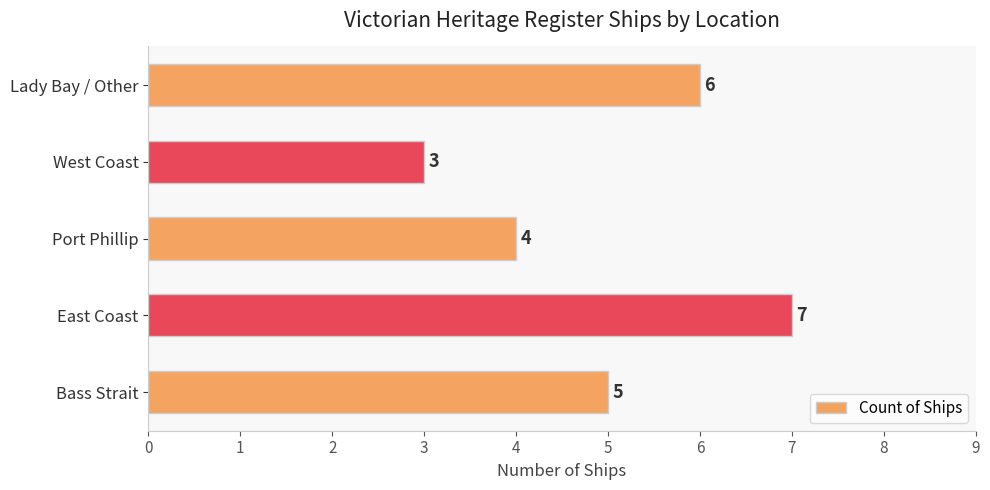

How many data points does each series have?

5